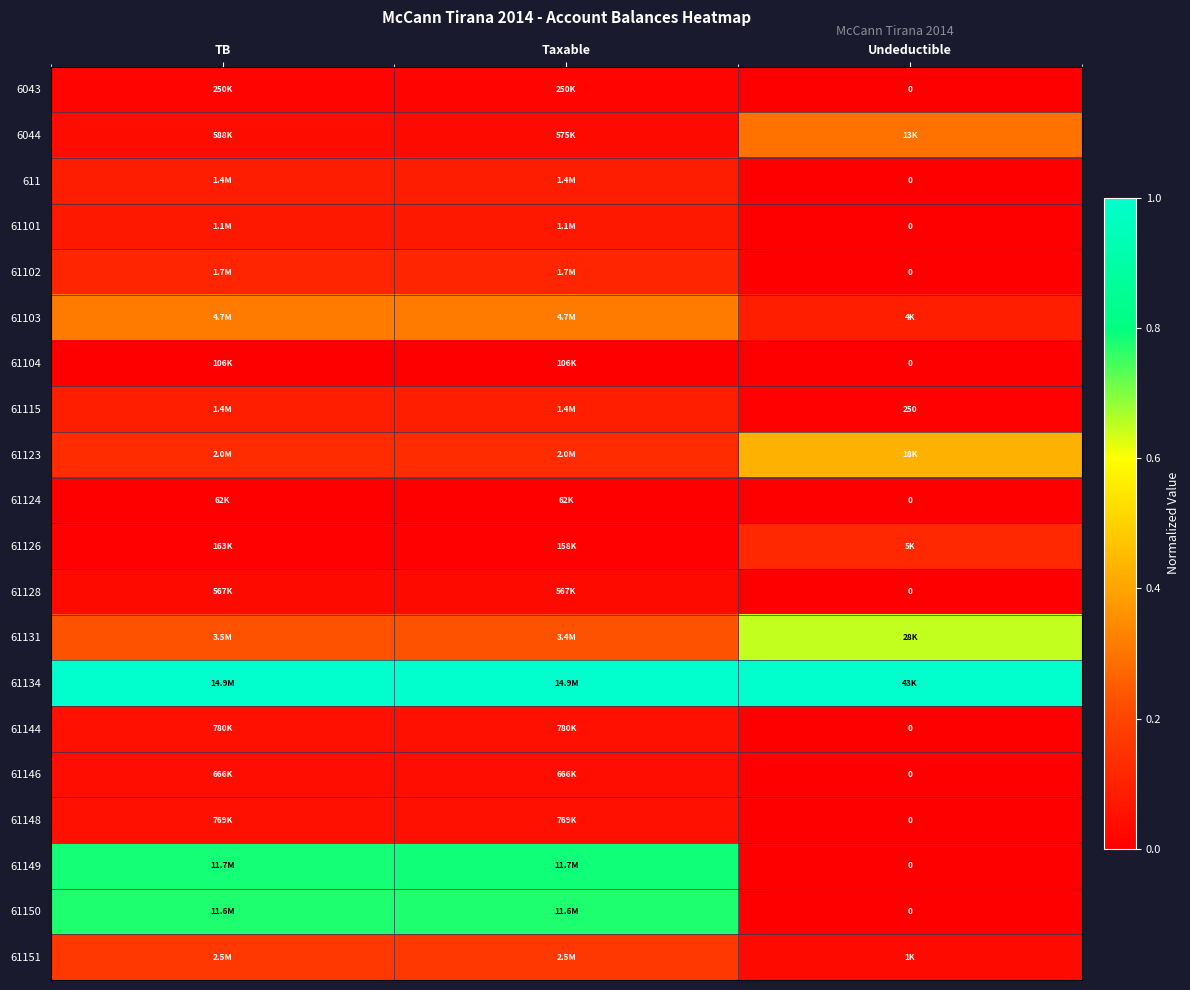

True or false: 61149 has a value of 0.8 at TB.

True